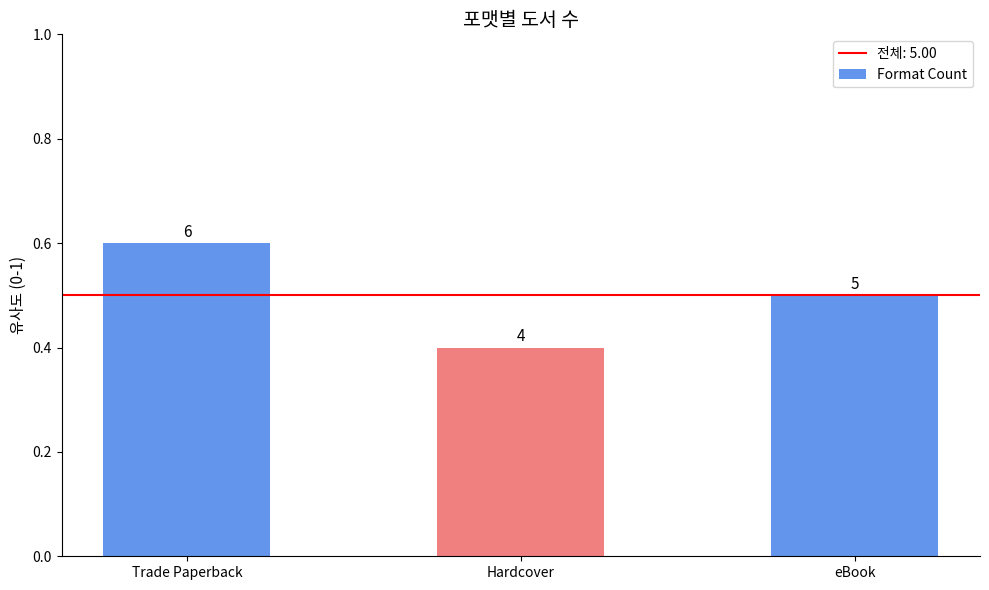

At which category does the chart reach its minimum across all series?

Hardcover